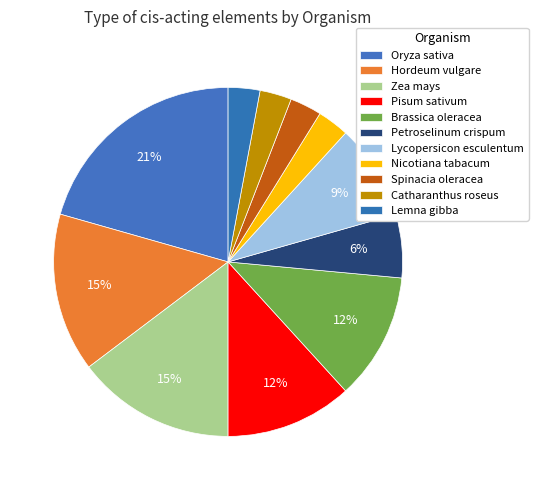

Is it true that Petroselinum crispum is 1% of the pie?

False